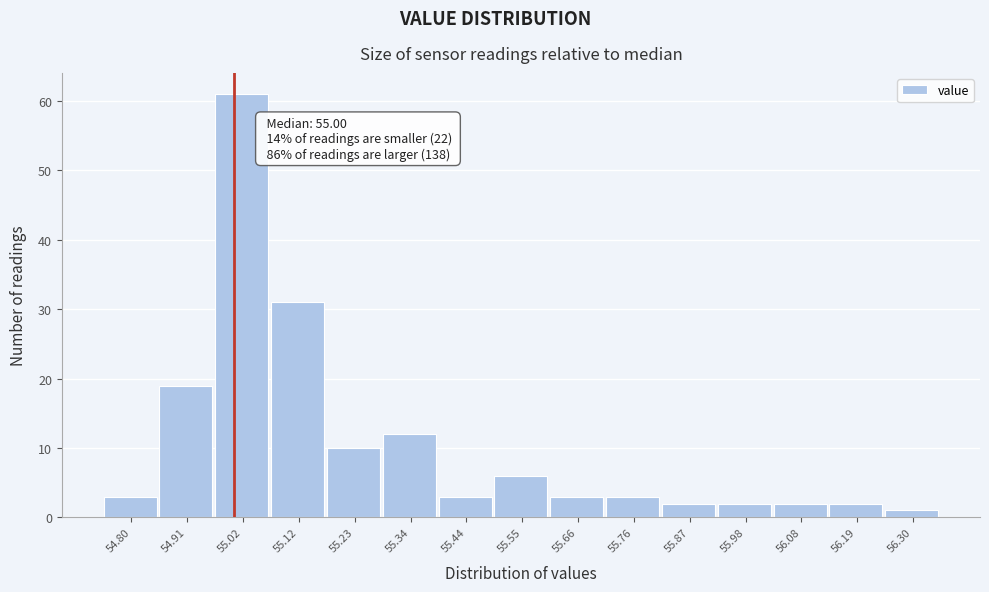

Which range on the x-axis has the tallest bar?

54.96 to 55.08